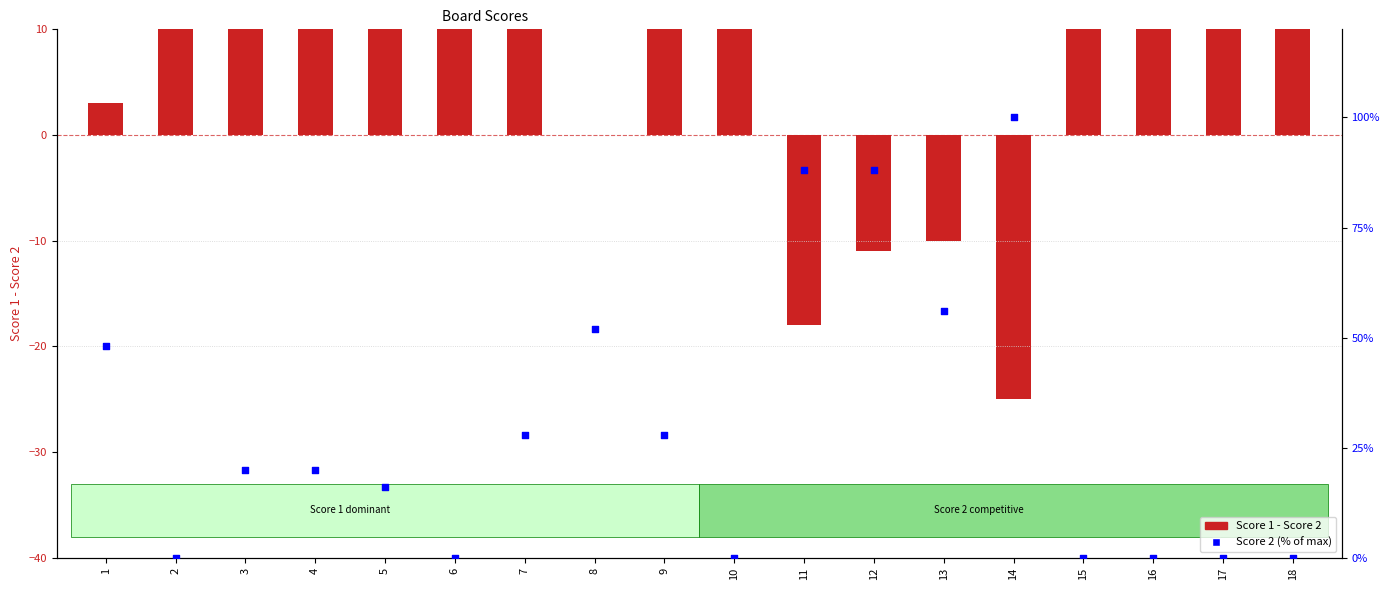

At how many categories does at least one series exceed 6?

18